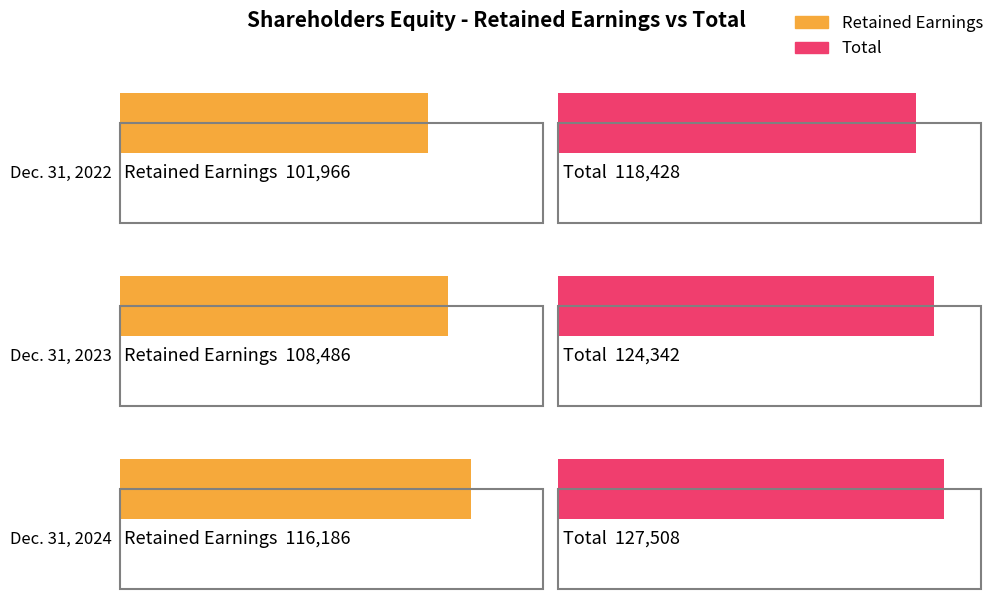

What is the sum of all Retained Earnings values?

326638